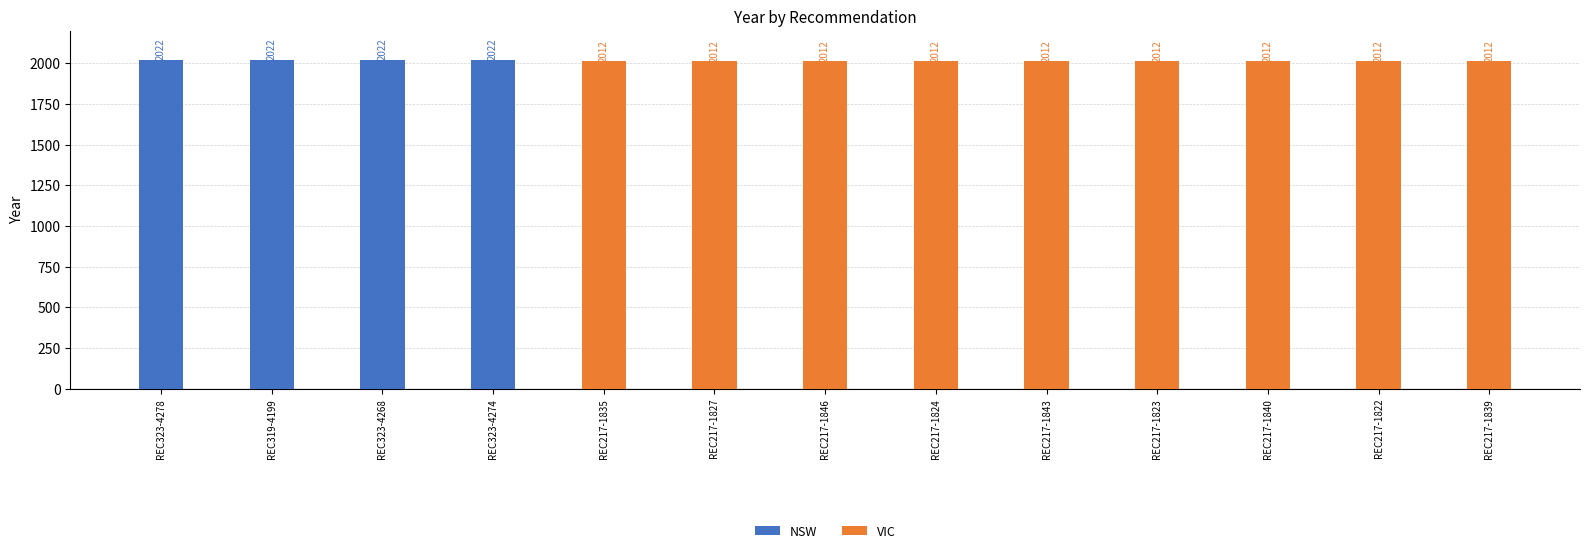

Reading left to right, transcribe all the data shown in this chart.

NSW: 2022	2022	2022	2022	0	0	0	0	0	0	0	0	0
VIC: 0	0	0	0	2012	2012	2012	2012	2012	2012	2012	2012	2012